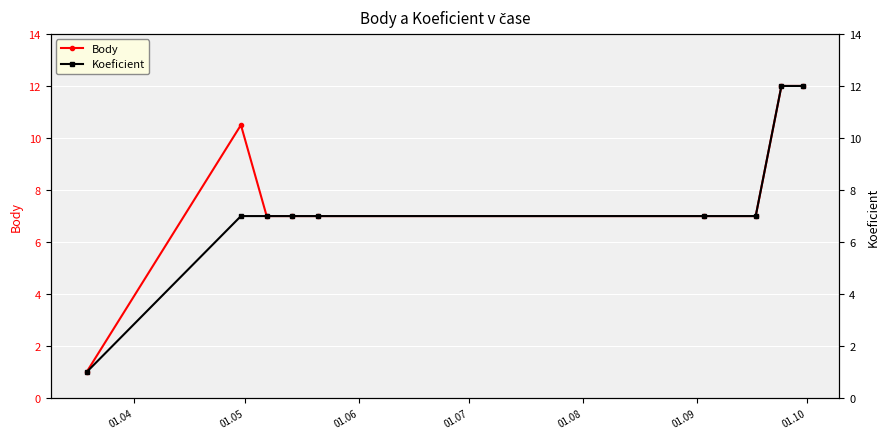

True or false: Body and Koeficient intersect in this chart.

False